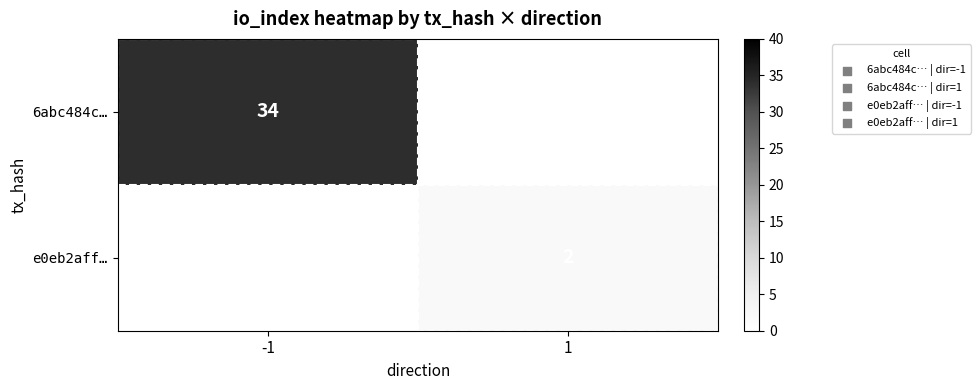

The e0eb2aff… series shows 1 at 1. True or false?

False